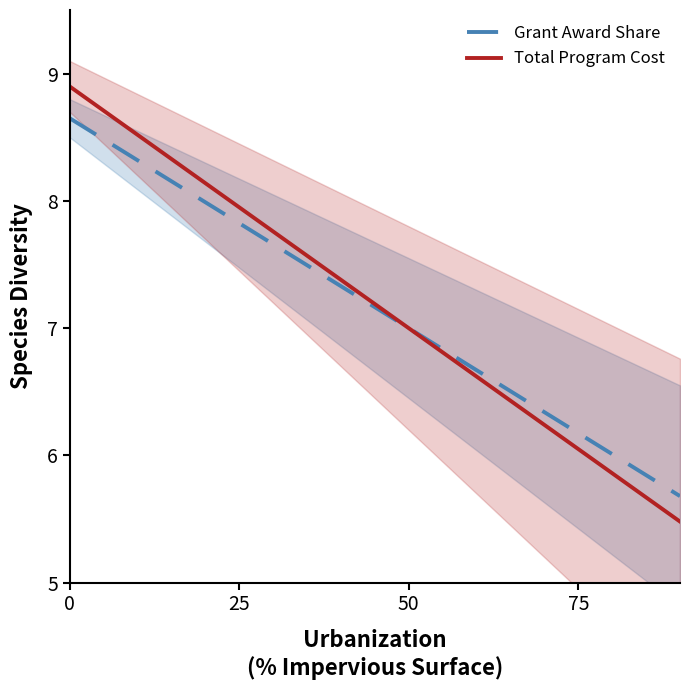

Between 6 and 7, which is larger?

6